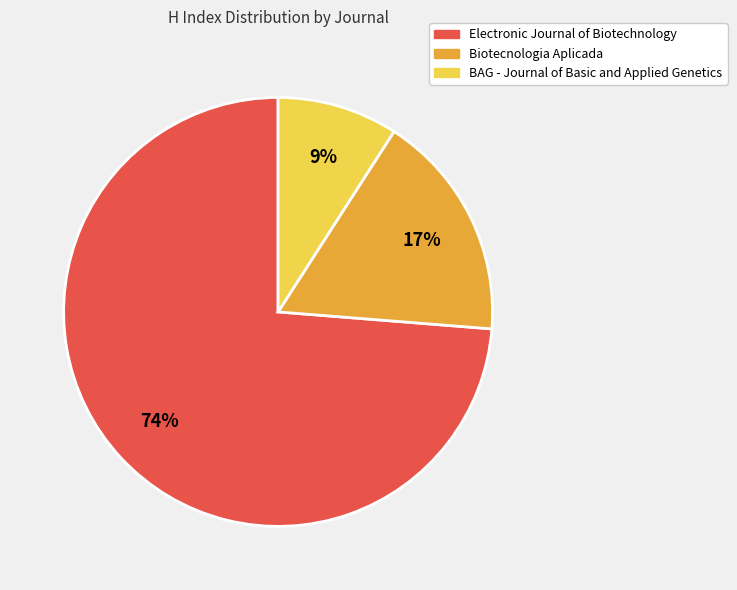

Approximately how many times larger is the value at BAG - Journal of Basic and Applied Genetics compared to Biotecnologia Aplicada?

0.5